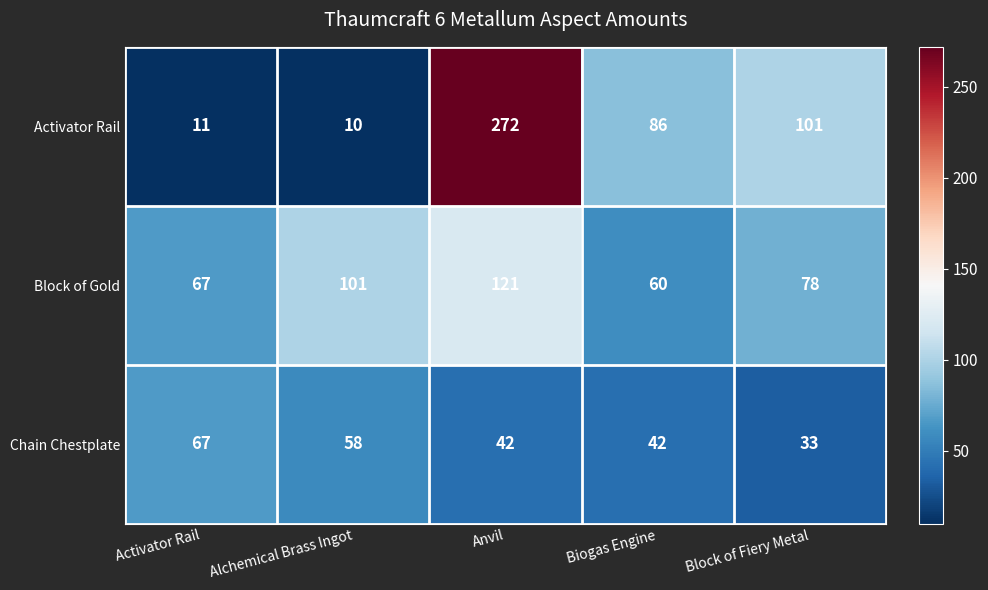

List the series in order of their peak value, highest first.

Activator Rail, Block of Gold, Chain Chestplate